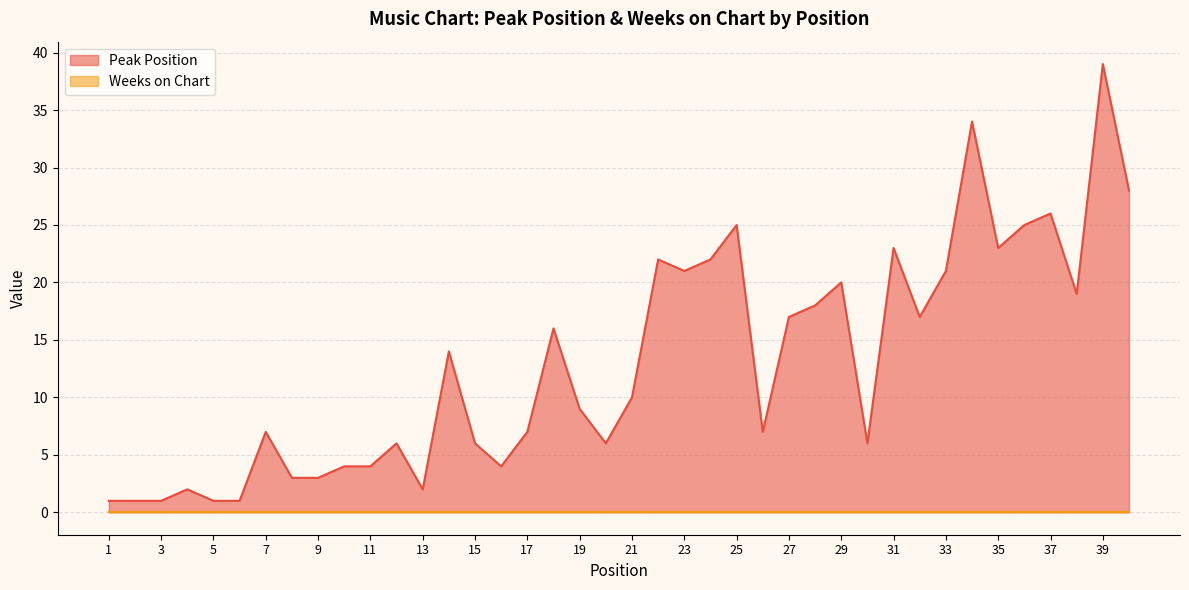

Does the chart have visible grid lines?

Yes